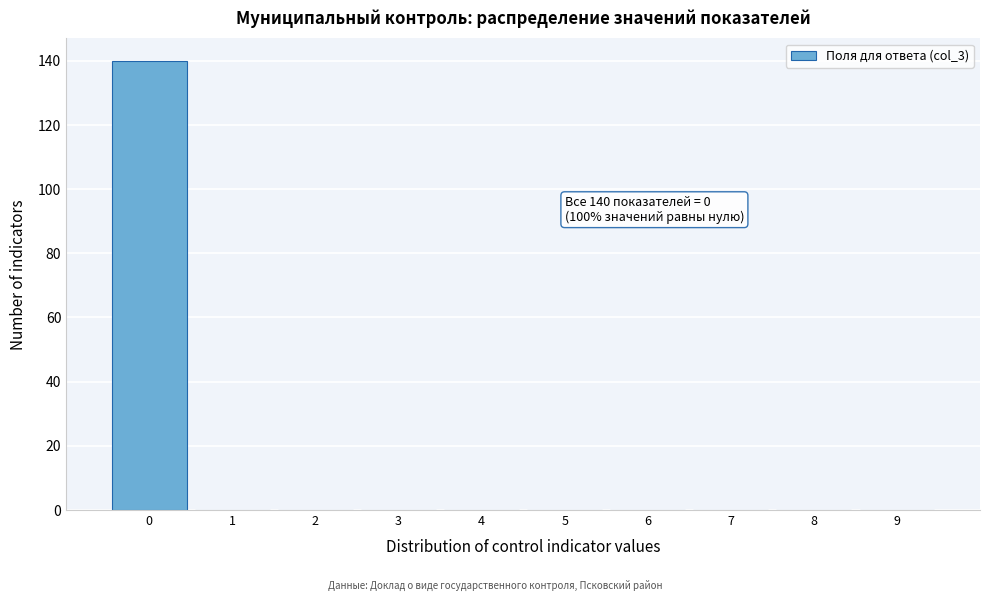

Which range on the x-axis has the tallest bar?

-0.5 to 0.5